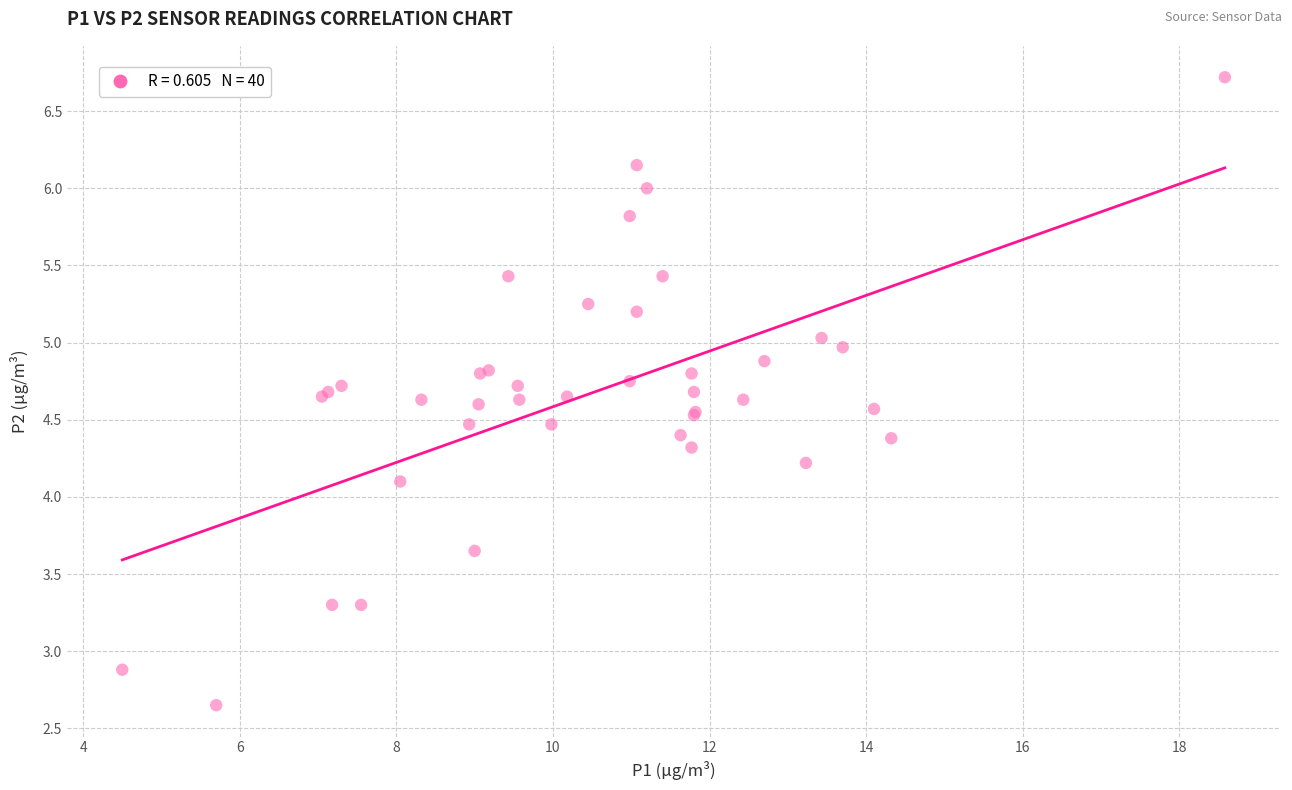

What Y value in the scatter plot is closest to 4?

4.1